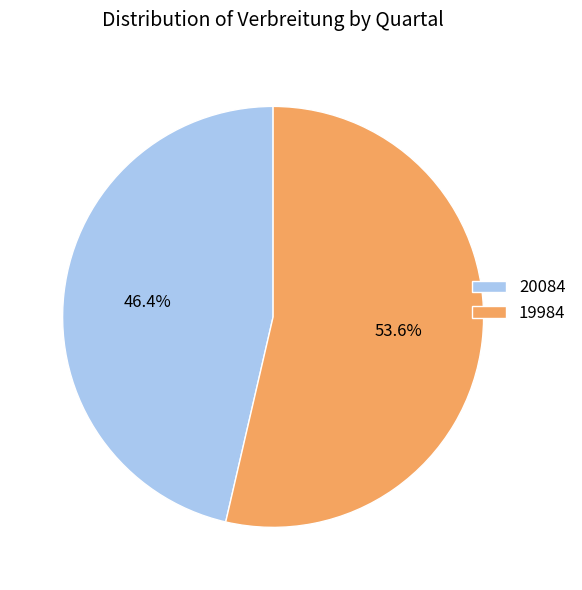

Rank the categories by value from lowest to highest.

20084, 19984